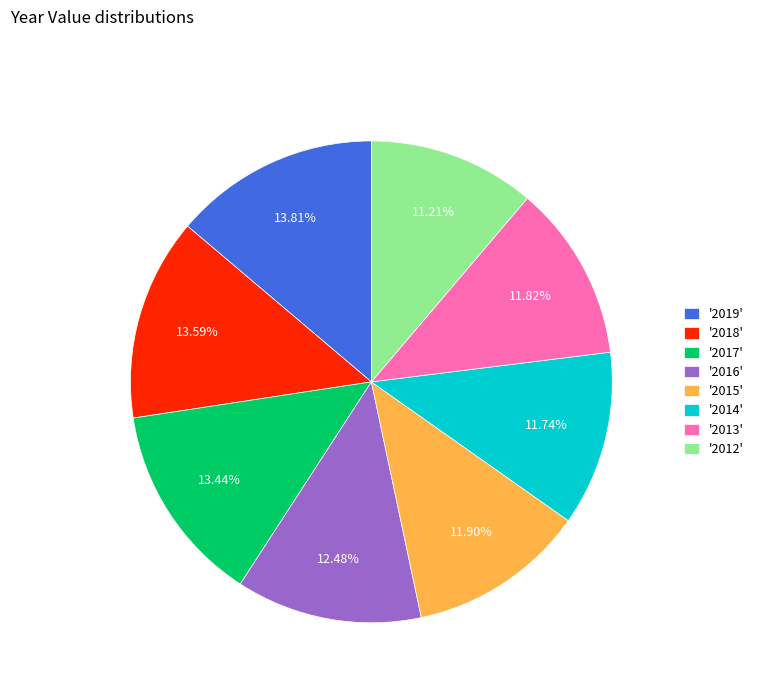

Is there a majority slice in this chart?

No